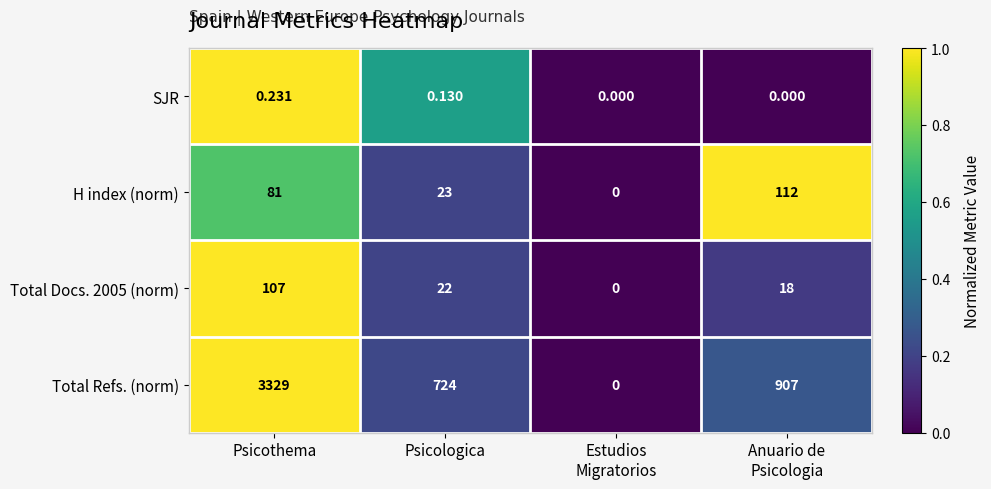

Which series has the largest range (max minus min)?

Total Refs. (norm)